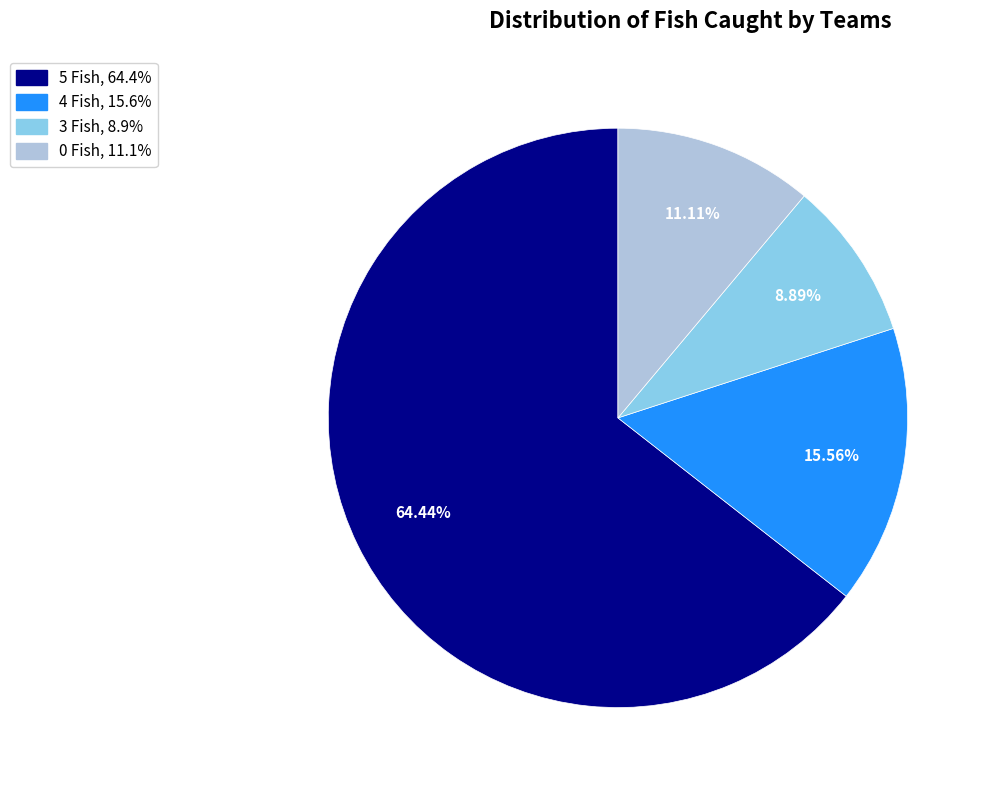

What is the ratio of the value at 3 Fish to the value at 4 Fish?

0.6